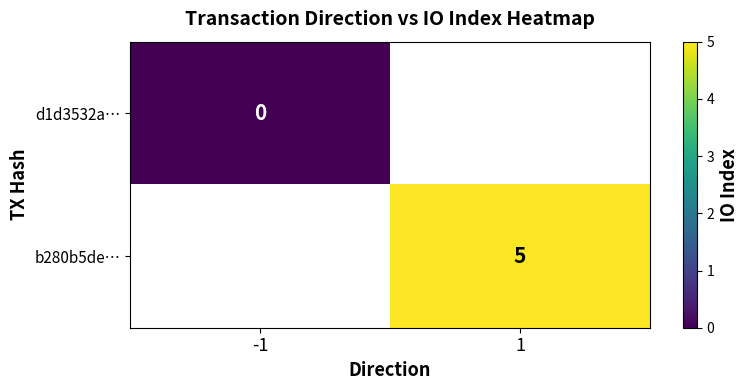

At 1, list the series in order from smallest to largest.

d1d3532a…, b280b5de…